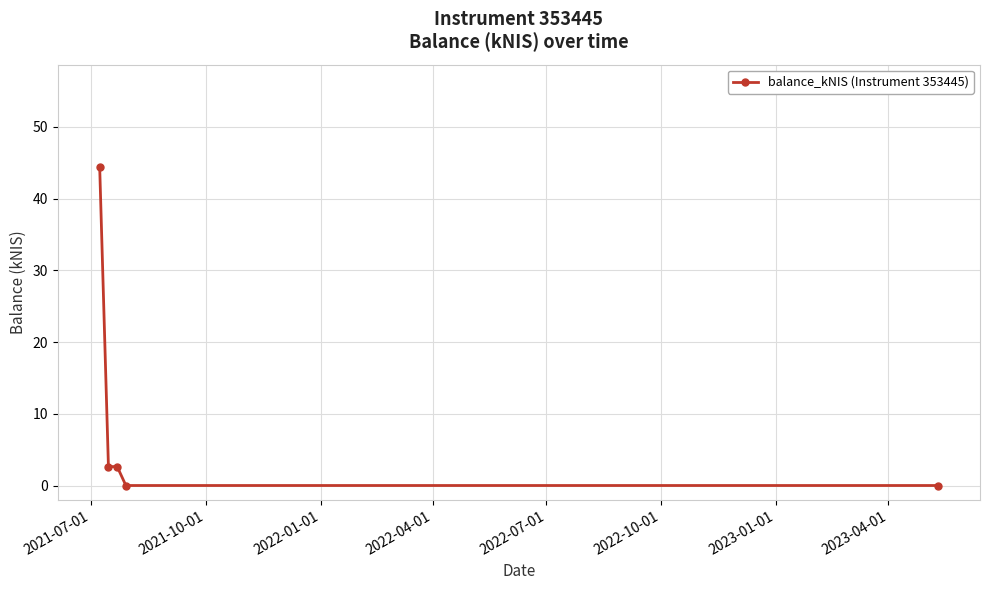

What is the greatest value displayed?

44.4